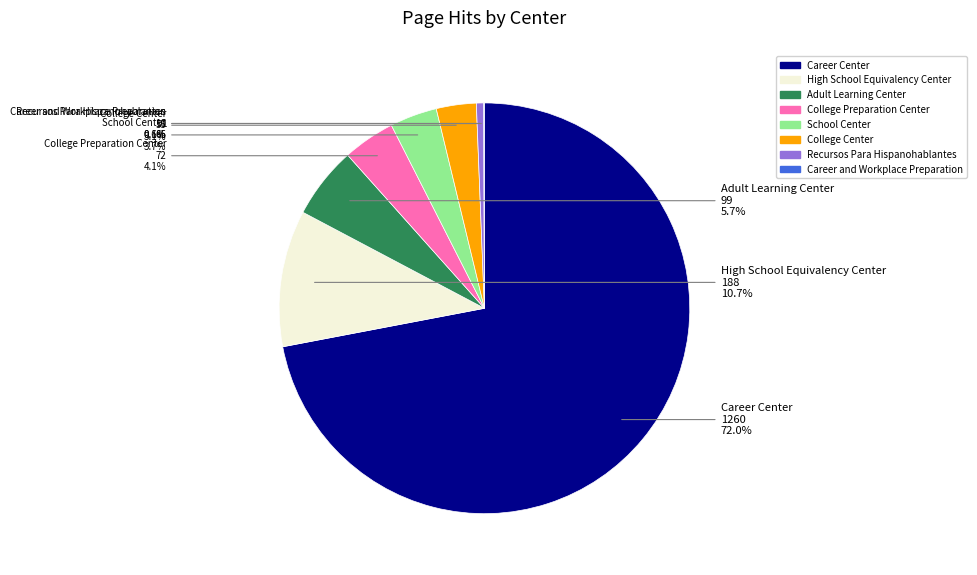

What percentage is the Adult Learning Center slice, to the nearest percent?

6%